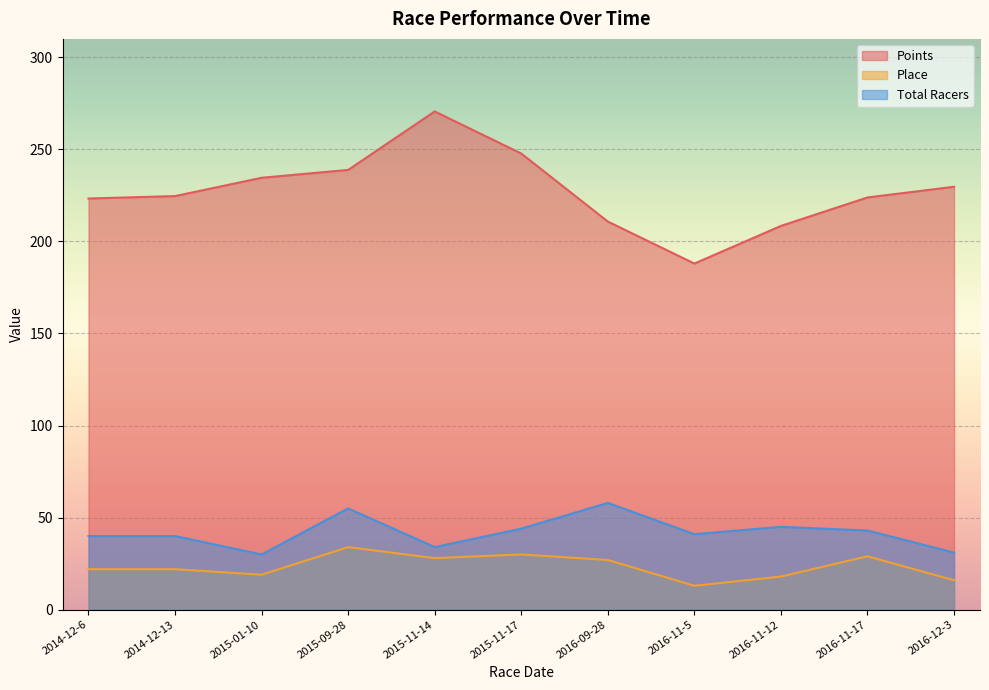

Rank the categories by Points value from highest to lowest.

2015-11-14, 2015-11-17, 2015-09-28, 2015-01-10, 2016-12-3, 2014-12-13, 2016-11-17, 2014-12-6, 2016-09-28, 2016-11-12, 2016-11-5